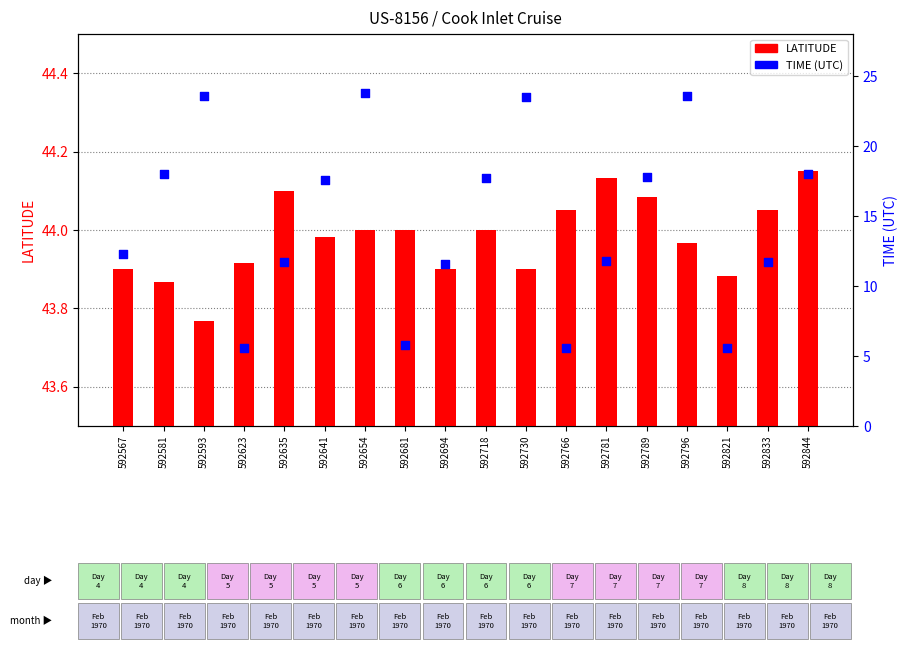

At how many categories does at least one series exceed 33?

18